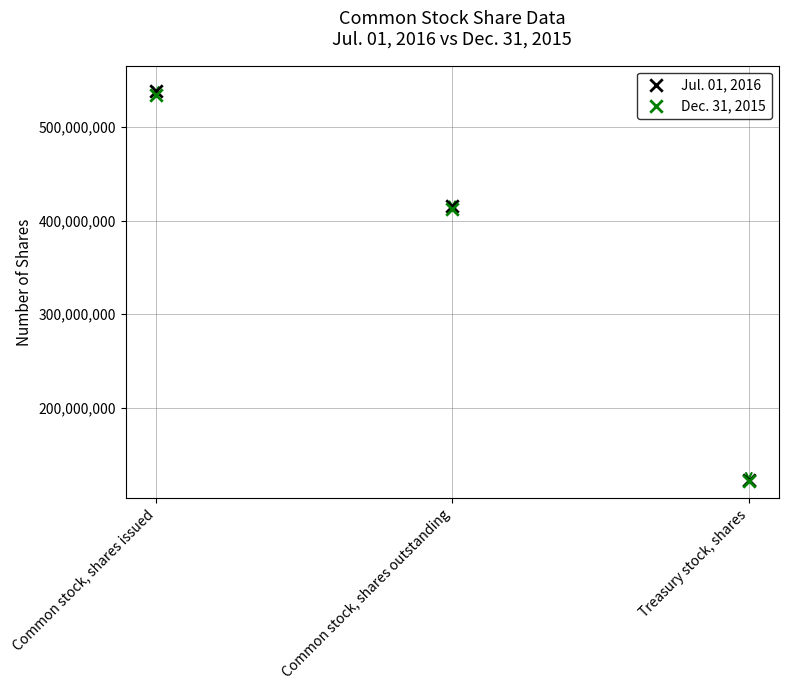

Which series has the largest Y range (max minus min)?

Jul. 01, 2016